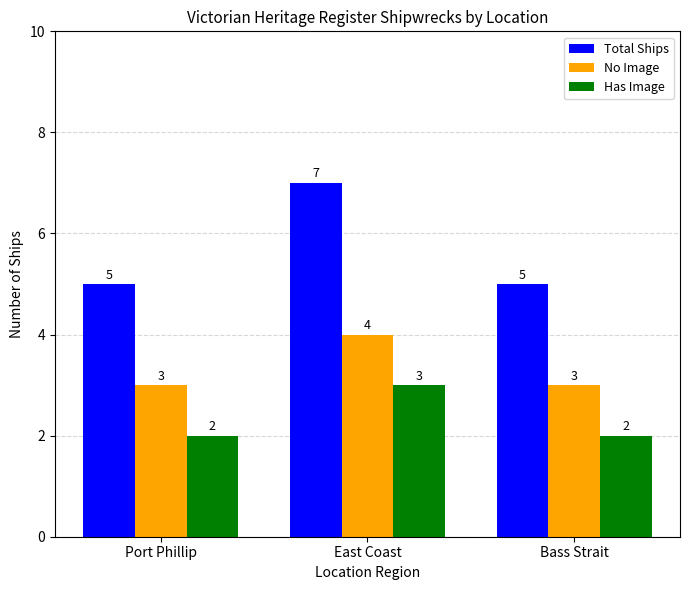

The Has Image series shows 3 at East Coast. True or false?

True